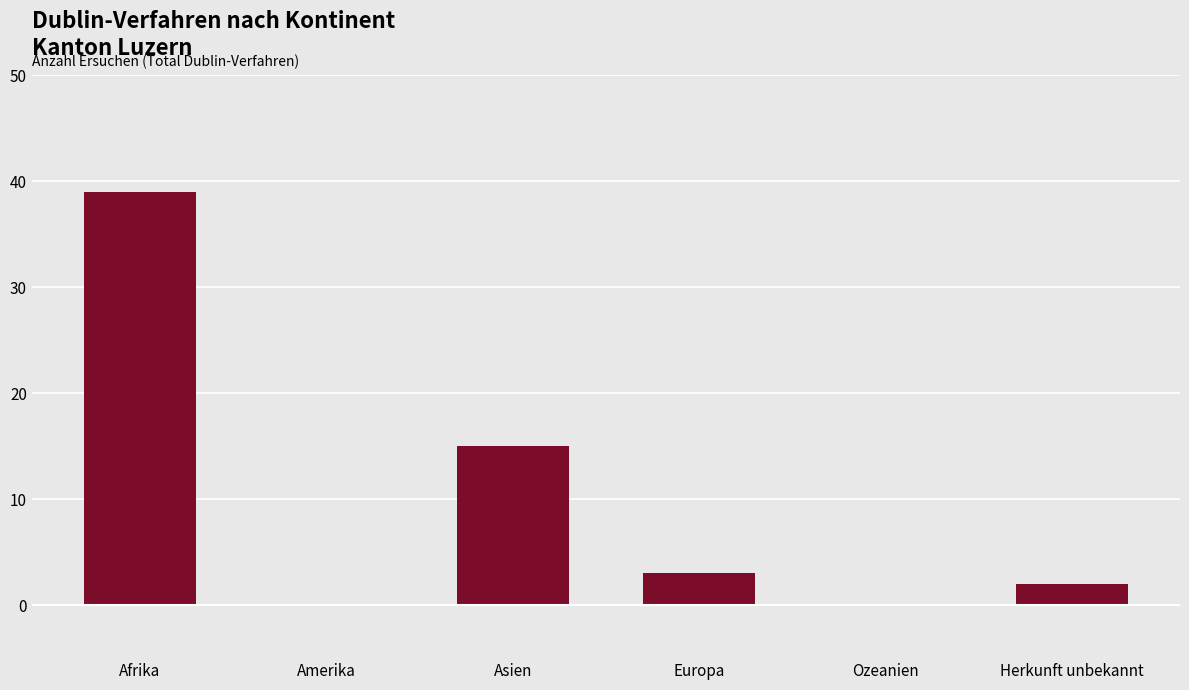

Are the bars horizontal?

No